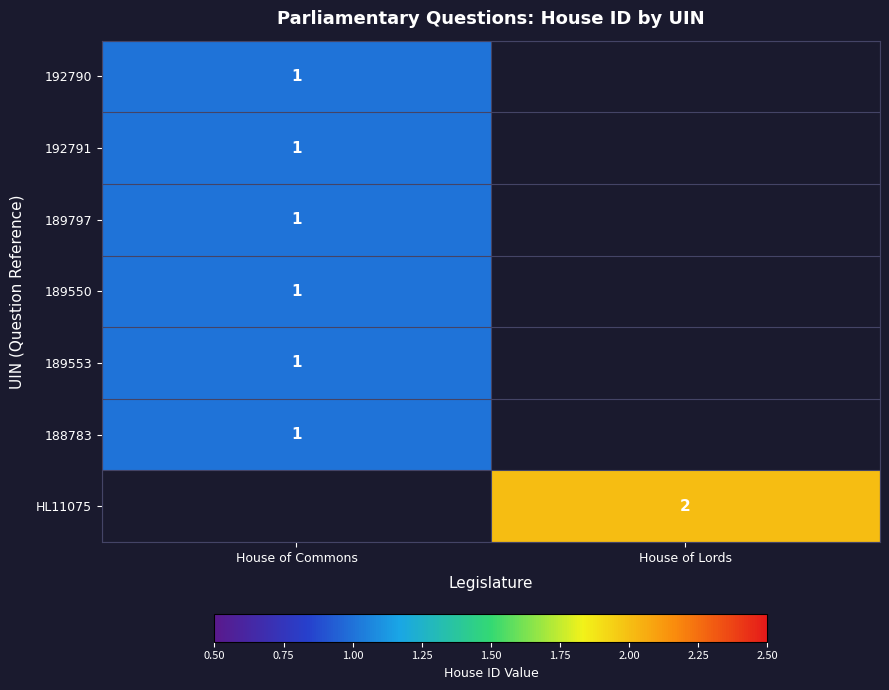

Which label corresponds to the smallest value in the chart?

House of Commons